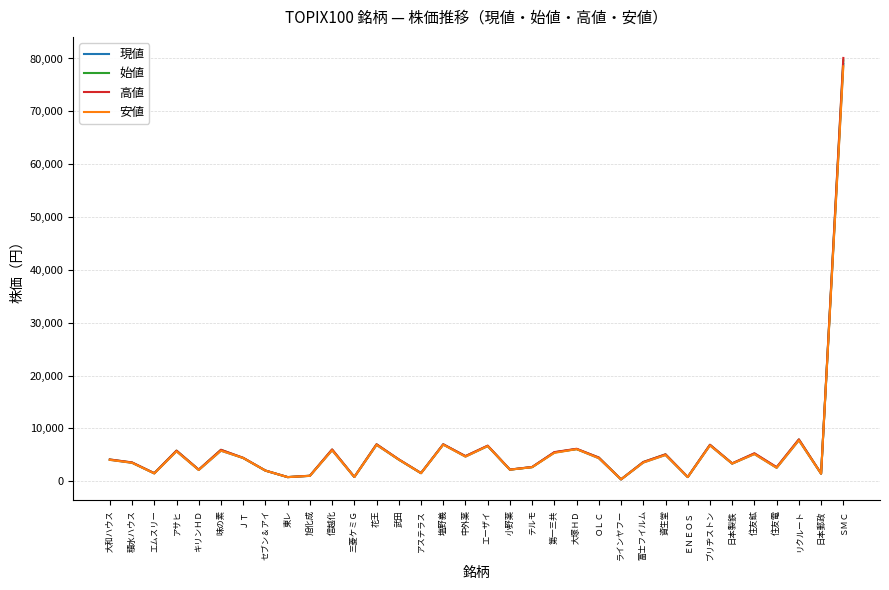

What is the maximum value for 高値?

80100.0